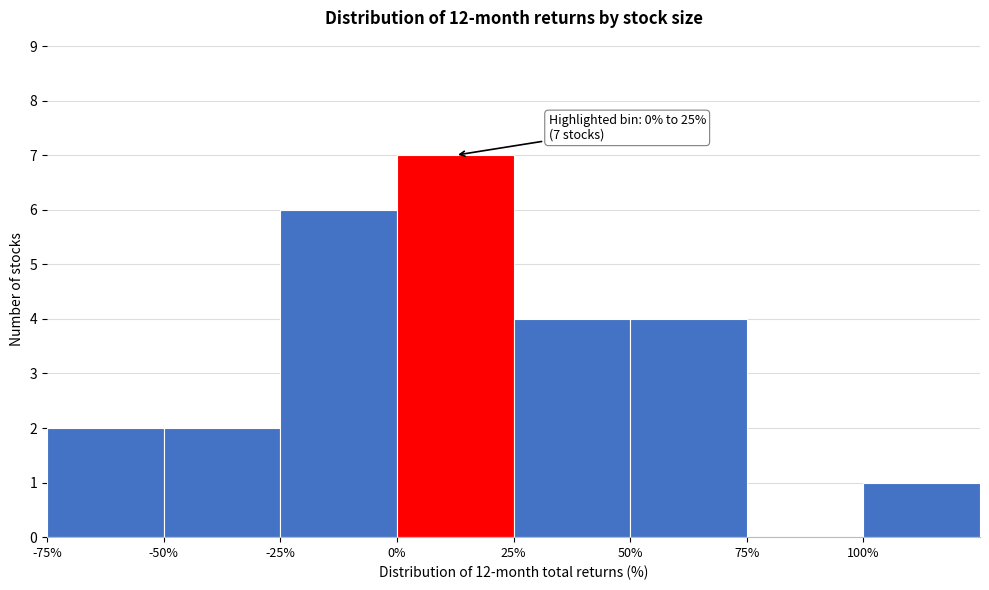

Over which range of the x-axis is the bar tallest?

0 to 25